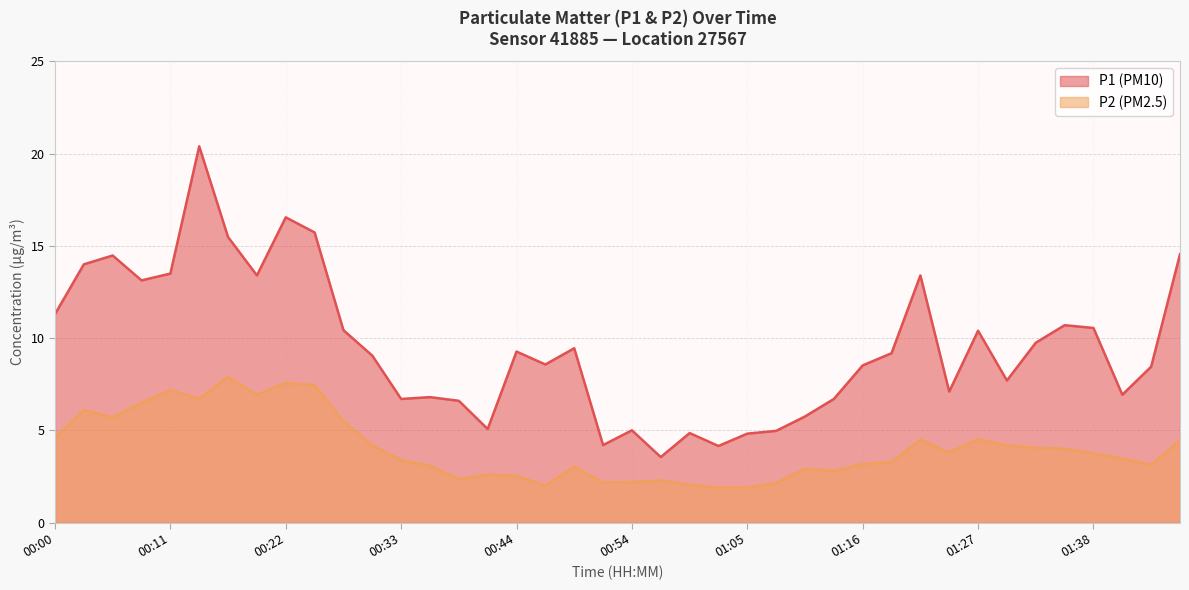

Which series has the widest spread of values?

P1